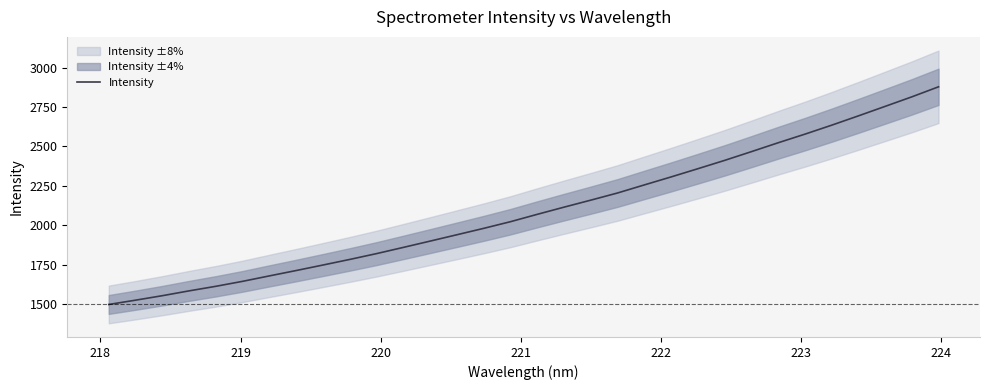

Is this an area chart (filled region under the line)?

No